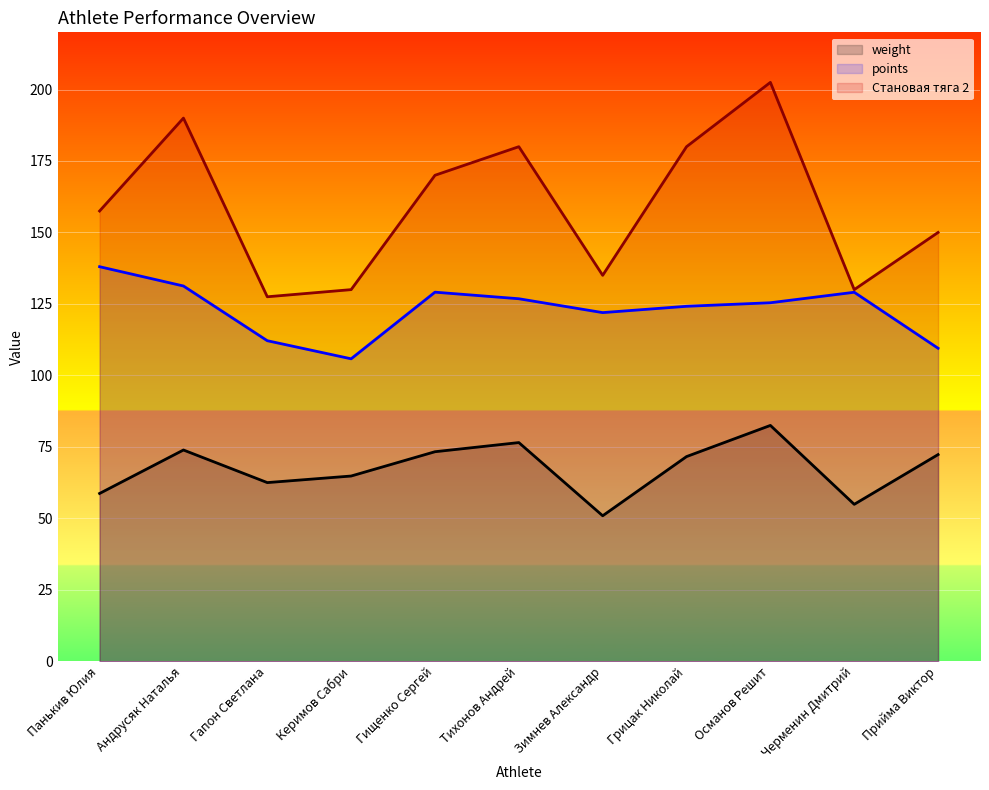

Where does the Становая тяга 2 (line) series first go above 157?

Панькив Юлия